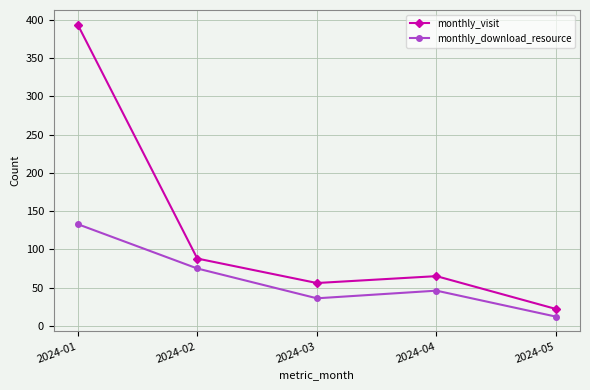

How many lines are shown in the chart?

2